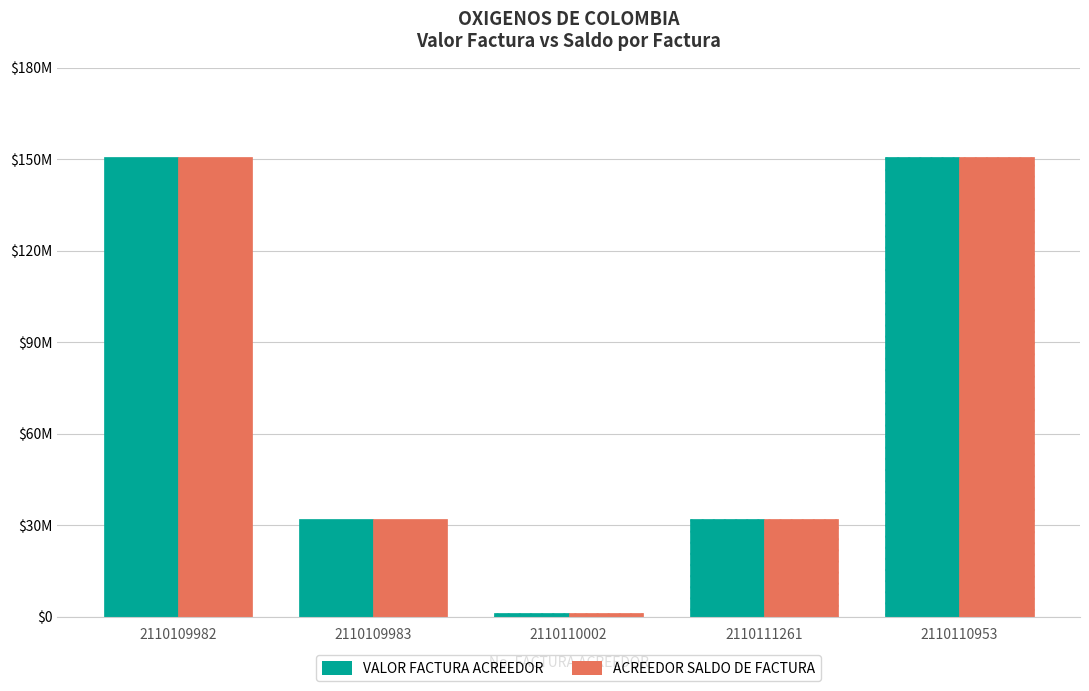

What are all the series names shown in the legend?

VALOR FACTURA ACREEDOR, ACREEDOR SALDO DE FACTURA